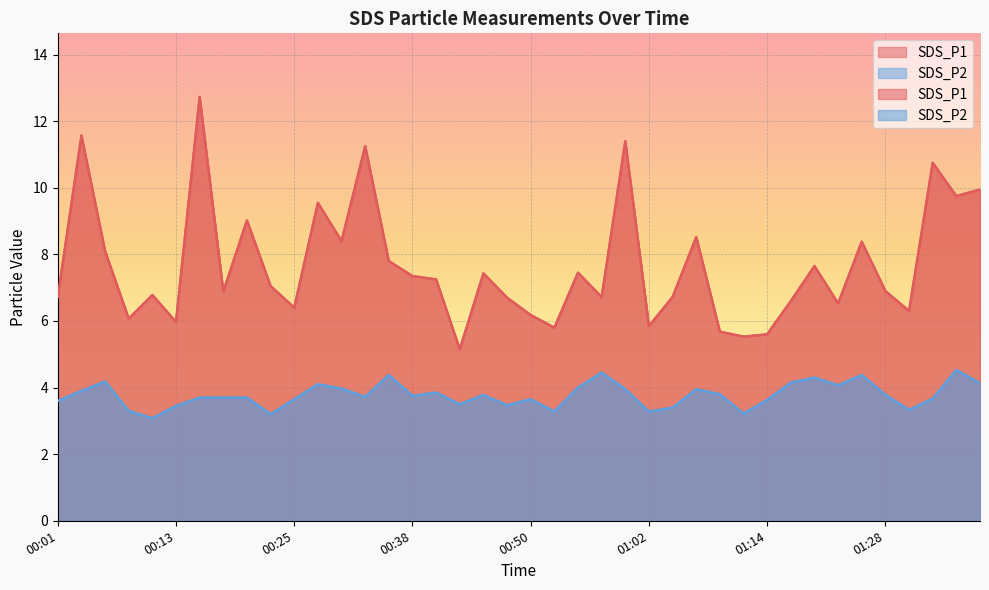

List the labels in order of SDS_P1 value, largest first.

00:16, 00:04, 01:00, 00:33, 01:33, 01:38, 01:35, 00:28, 00:21, 01:07, 00:30, 01:25, 00:06, 00:35, 01:20, 00:55, 00:45, 00:38, 00:40, 00:23, 01:28, 00:18, 00:11, 00:01, 00:57, 01:04, 00:47, 01:17, 01:23, 00:25, 01:30, 00:50, 00:08, 00:13, 01:02, 00:52, 01:09, 01:14, 01:12, 00:43